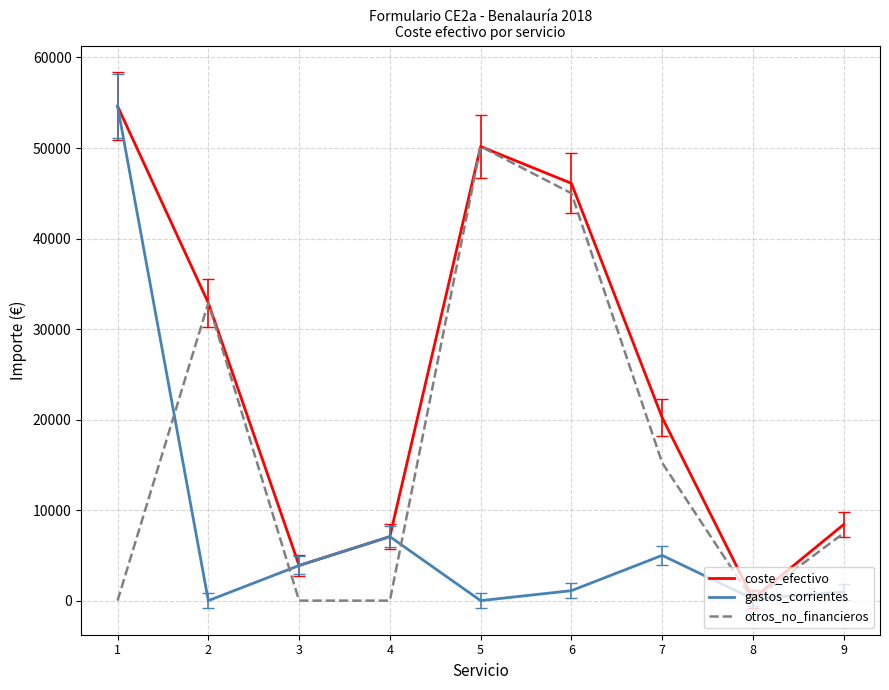

Rank the categories by coste_efectivo value from lowest to highest.

8, 3, 4, 9, 7, 2, 6, 5, 1